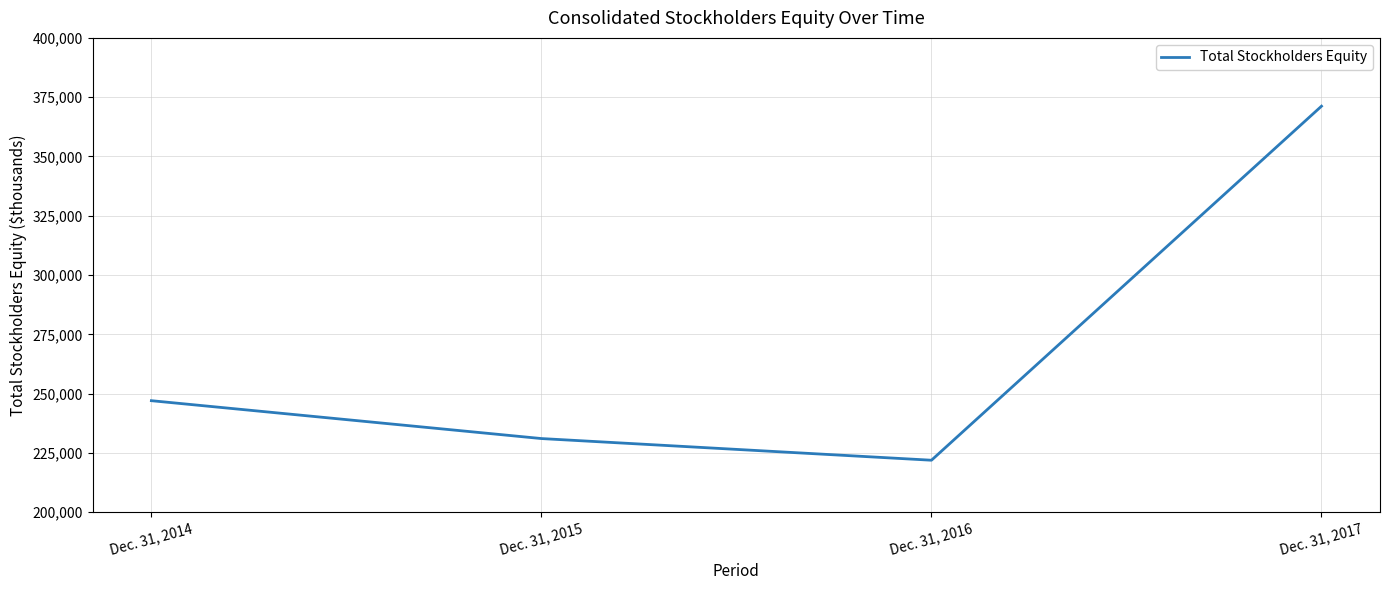

True or false: the data has more than 2 interior local peaks.

False